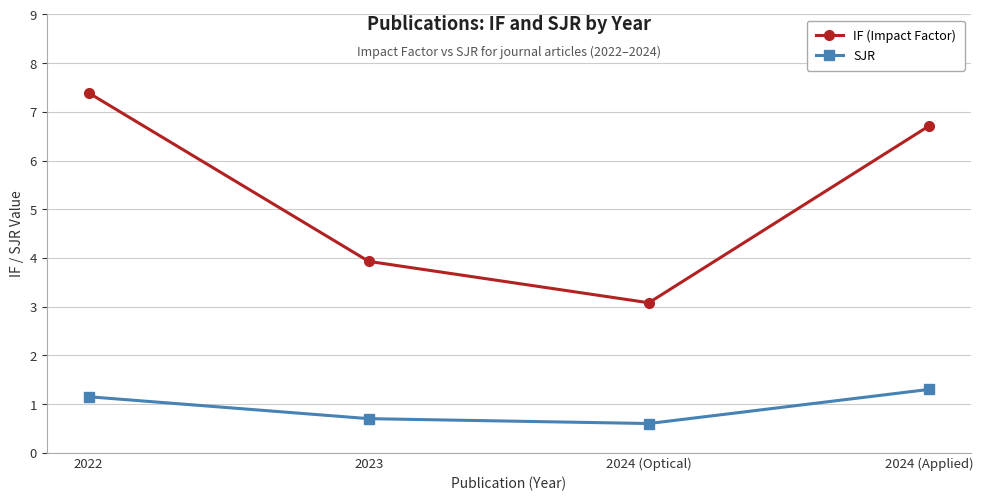

Which series has the largest total across all categories?

IF (Impact Factor)